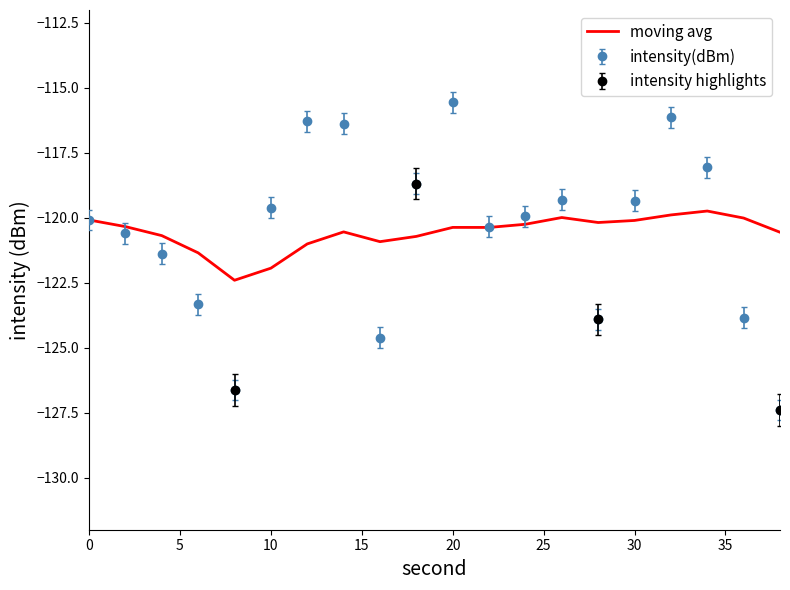

Does the chart have visible grid lines?

No